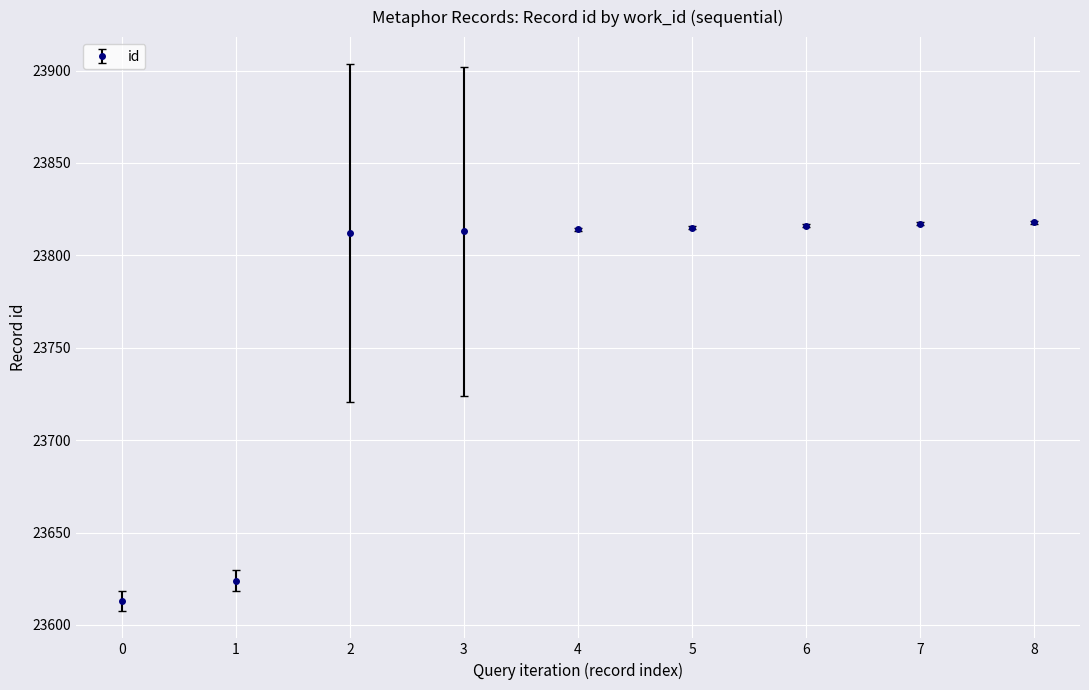

What is the minimum value shown in the chart?

23613